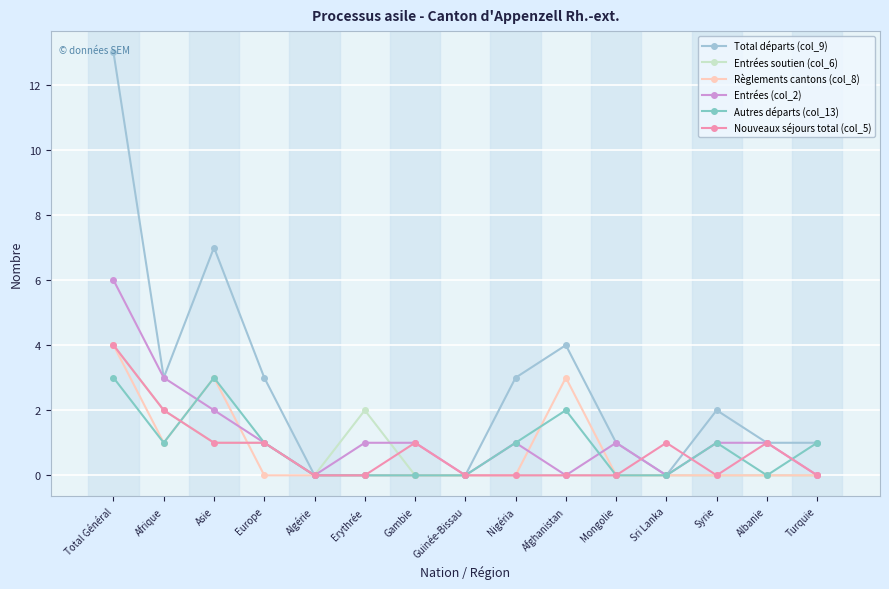

Reading left to right, what are all the values shown in this chart?

Total départs (col_9): Total Général=13	Afrique=3	Asie=7	Europe=3	Algérie=0	Erythrée=0	Gambie=0	Guinée-Bissau=0	Nigéria=3	Afghanistan=4	Mongolie=1	Sri Lanka=0	Syrie=2	Albanie=1	Turquie=1
Entrées soutien (col_6): Total Général=4	Afrique=2	Asie=1	Europe=1	Algérie=0	Erythrée=2	Gambie=0	Guinée-Bissau=0	Nigéria=0	Afghanistan=0	Mongolie=0	Sri Lanka=0	Syrie=0	Albanie=0	Turquie=0
Règlements cantons (col_8): Total Général=4	Afrique=1	Asie=3	Europe=0	Algérie=0	Erythrée=0	Gambie=0	Guinée-Bissau=0	Nigéria=0	Afghanistan=3	Mongolie=0	Sri Lanka=0	Syrie=0	Albanie=0	Turquie=0
Entrées (col_2): Total Général=6	Afrique=3	Asie=2	Europe=1	Algérie=0	Erythrée=1	Gambie=1	Guinée-Bissau=0	Nigéria=1	Afghanistan=0	Mongolie=1	Sri Lanka=0	Syrie=1	Albanie=1	Turquie=0
Autres départs (col_13): Total Général=3	Afrique=1	Asie=3	Europe=1	Algérie=0	Erythrée=0	Gambie=0	Guinée-Bissau=0	Nigéria=1	Afghanistan=2	Mongolie=0	Sri Lanka=0	Syrie=1	Albanie=0	Turquie=1
Nouveaux séjours total (col_5): Total Général=4	Afrique=2	Asie=1	Europe=1	Algérie=0	Erythrée=0	Gambie=1	Guinée-Bissau=0	Nigéria=0	Afghanistan=0	Mongolie=0	Sri Lanka=1	Syrie=0	Albanie=1	Turquie=0